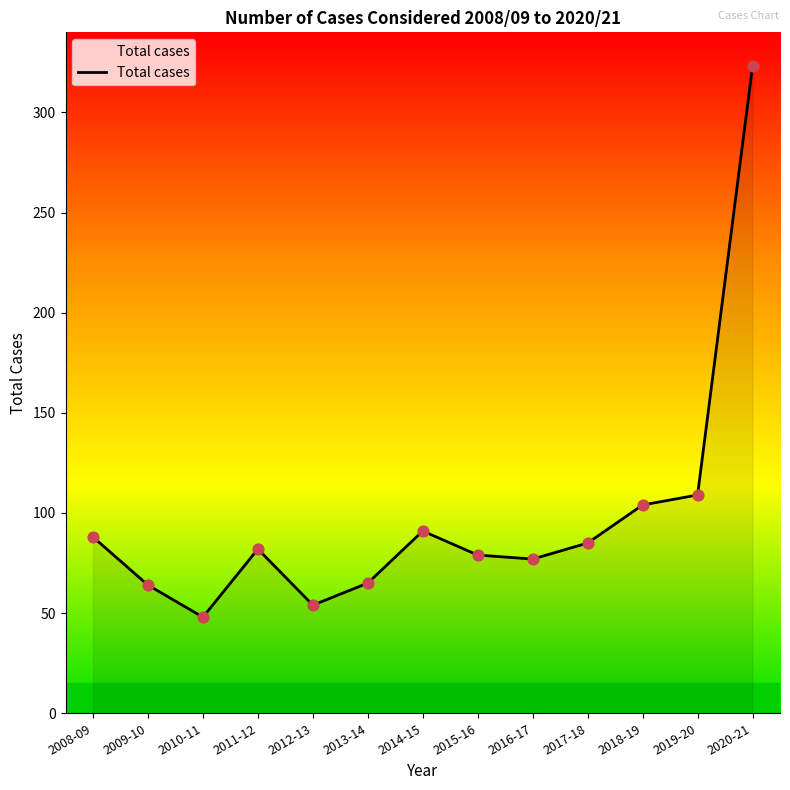

Which has a higher value, 2019-20 or 2016-17?

2019-20